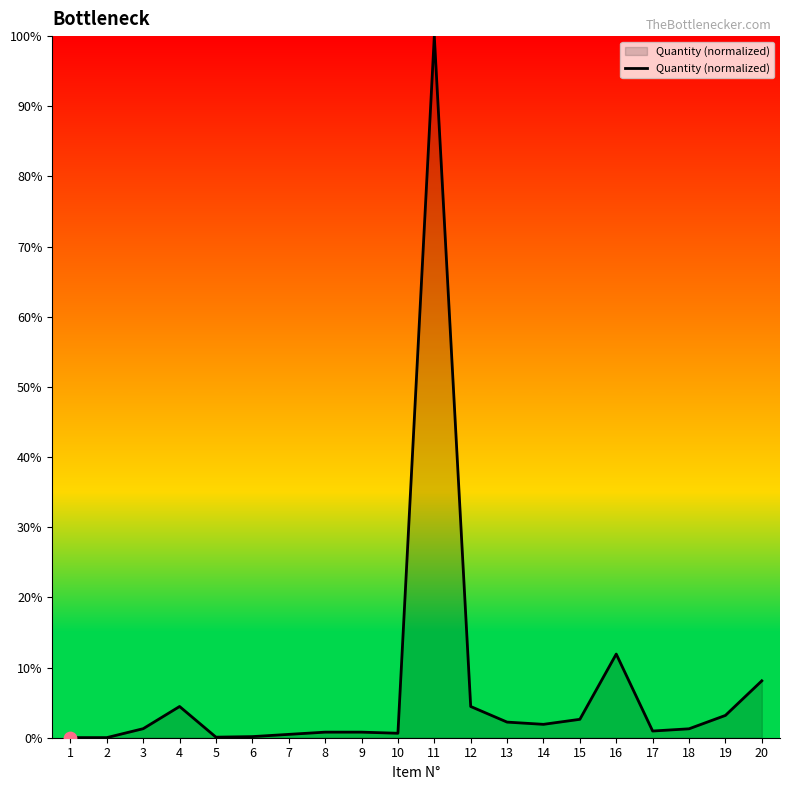

What is the ratio of the value at 4 to the value at 19?

1.4